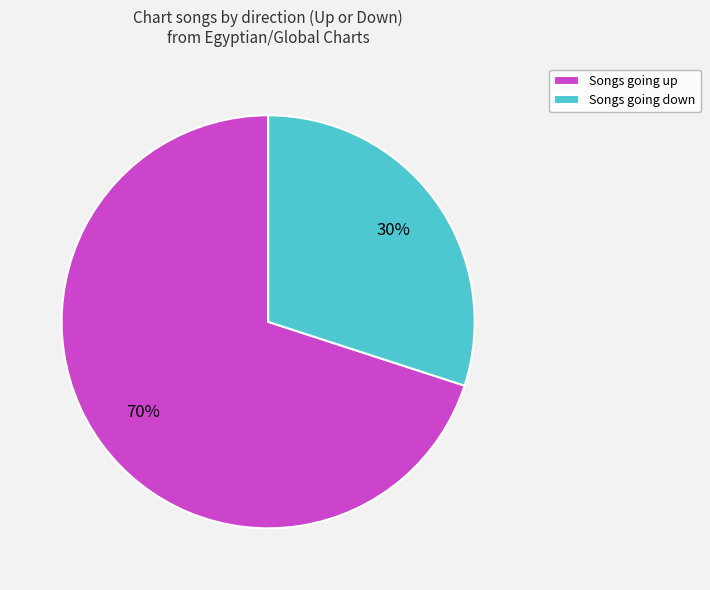

How many slices are in this pie chart?

2